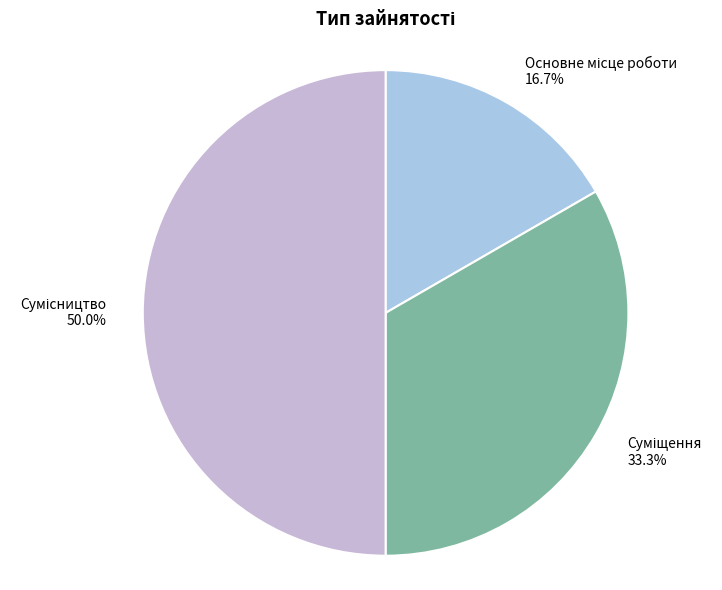

Count the number of slices in the pie.

3